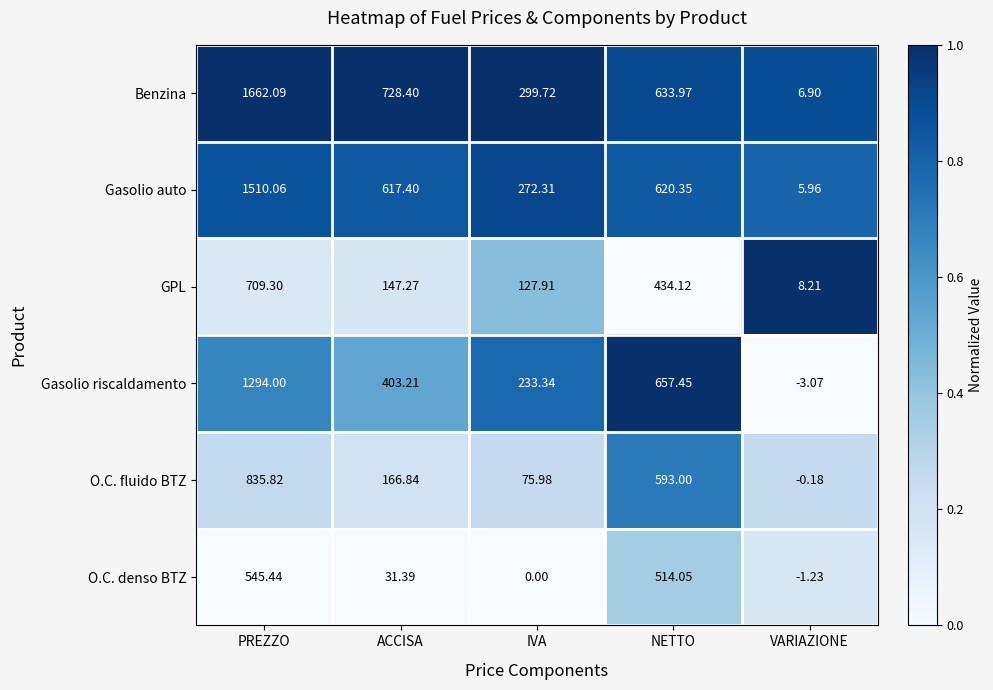

What is the maximum value shown in the chart?

1662.1